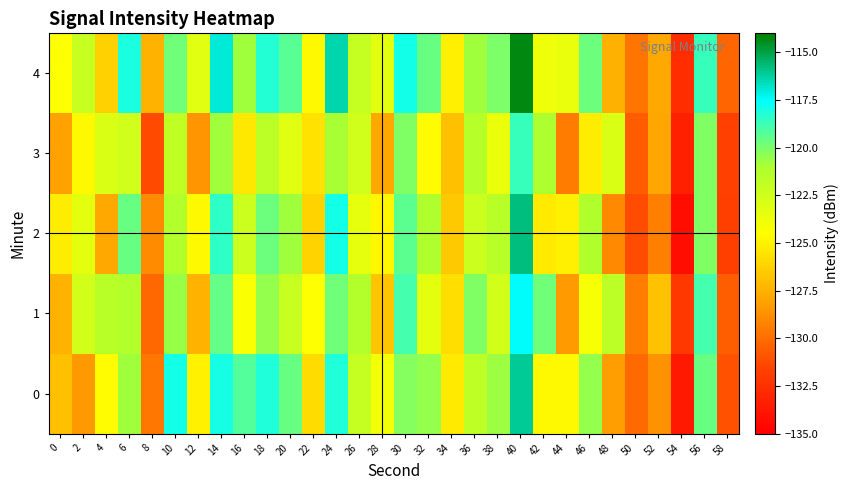

Reading left to right, list all the values displayed in this chart.

0: 0=-126.9	2=-128.4	4=-124.7	6=-120.8	8=-129.6	10=-117.9	12=-125.1	14=-118.0	16=-119.2	18=-118.1	20=-119.6	22=-125.9	24=-118.2	26=-122.0	28=-123.9	30=-120.2	32=-120.5	34=-125.3	36=-121.7	38=-120.7	40=-116.1	42=-124.7	44=-124.7	46=-120.5	48=-128.2	50=-130.1	52=-128.6	54=-133.6	56=-119.7	58=-131.0
1: 0=-127.4	2=-122.6	4=-121.5	6=-121.3	8=-130.2	10=-120.6	12=-127.4	14=-119.5	16=-124.3	18=-120.6	20=-122.1	22=-124.5	24=-119.8	26=-121.3	28=-126.7	30=-118.9	32=-123.4	34=-125.8	36=-120.1	38=-122.6	40=-117.5	42=-119.8	44=-128.3	46=-124.1	48=-121.7	50=-129.4	52=-126.8	54=-132.1	56=-118.9	58=-130.5
2: 0=-125.2	2=-123.4	4=-127.8	6=-119.6	8=-128.9	10=-121.3	12=-124.7	14=-118.5	16=-122.3	18=-119.7	20=-120.8	22=-126.2	24=-117.9	26=-123.5	28=-124.8	30=-119.4	32=-121.1	34=-126.6	36=-122.3	38=-121.5	40=-115.8	42=-125.3	44=-125.1	46=-121.2	48=-129.0	50=-131.2	52=-129.3	54=-134.2	56=-120.1	58=-131.8
3: 0=-128.1	2=-124.7	4=-122.9	6=-122.5	8=-131.3	10=-121.8	12=-128.6	14=-120.8	16=-125.4	18=-121.7	20=-123.2	22=-125.6	24=-120.9	26=-122.5	28=-127.8	30=-120.1	32=-124.6	34=-126.9	36=-121.4	38=-123.7	40=-118.6	42=-121.0	44=-129.5	46=-125.2	48=-122.9	50=-130.6	52=-127.9	54=-133.3	56=-120.1	58=-131.7
4: 0=-124.5	2=-122.1	4=-126.3	6=-118.1	8=-127.4	10=-119.8	12=-123.2	14=-117.0	16=-120.8	18=-118.2	20=-119.3	22=-124.7	24=-116.4	26=-122.0	28=-123.3	30=-117.9	32=-119.6	34=-125.1	36=-120.8	38=-120.0	40=-114.3	42=-123.8	44=-123.6	46=-119.7	48=-127.5	50=-129.7	52=-127.8	54=-132.7	56=-118.6	58=-130.3